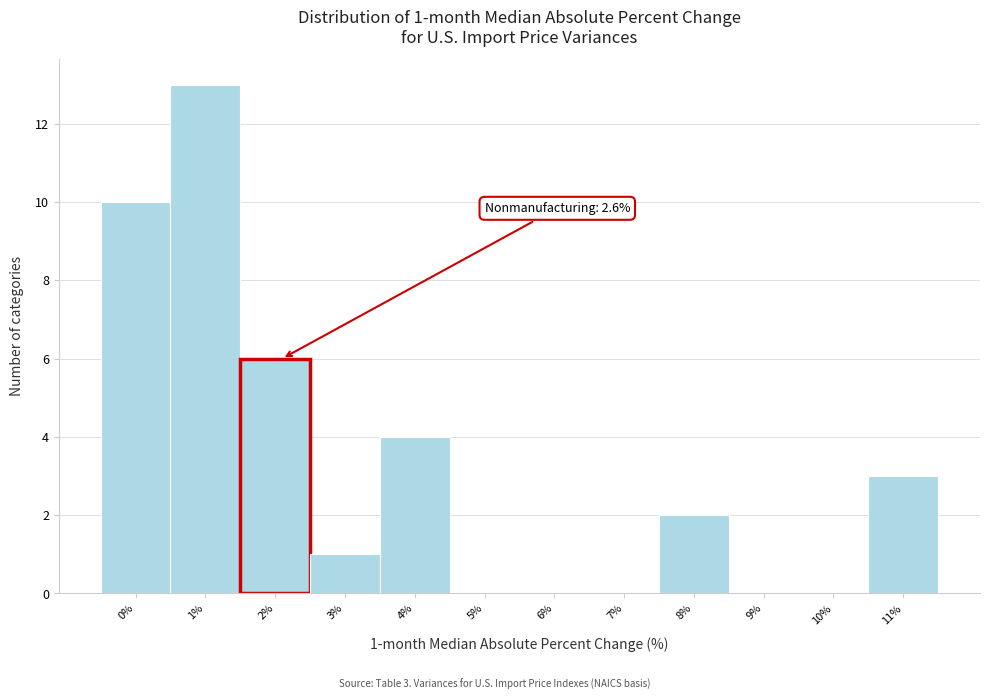

Reading left to right, transcribe all the data shown in this chart.

0%=10	1%=13	2%=6	3%=1	4%=4	5%=0	6%=0	7%=0	8%=2	9%=0	10%=0	11%=3